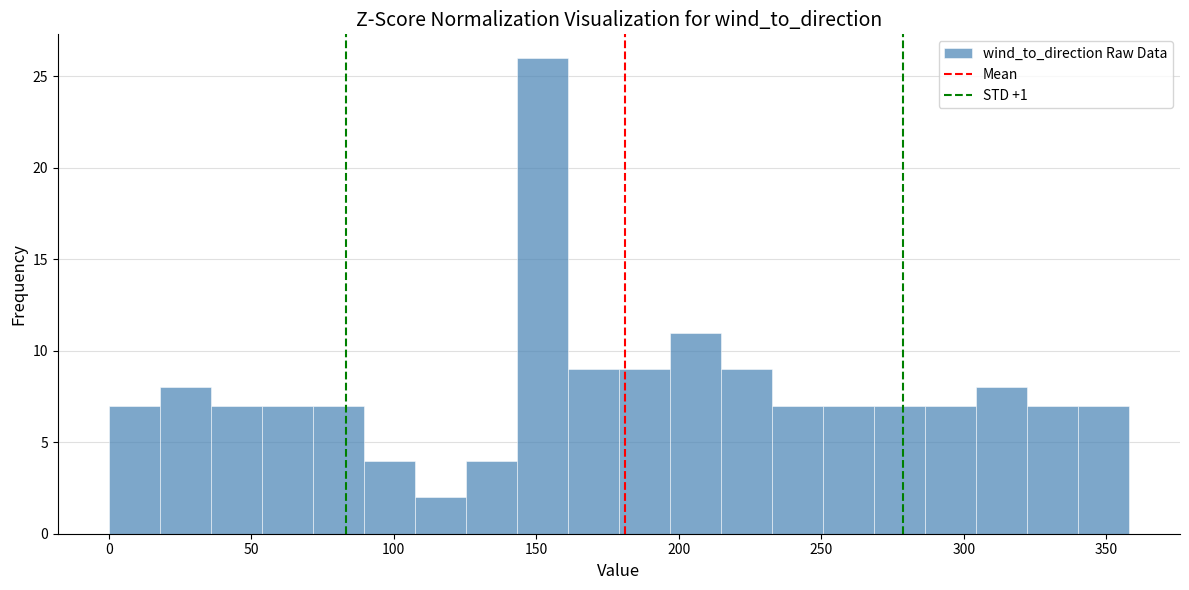

Read against the x-axis, roughly where is the centre of the tallest bar?

150